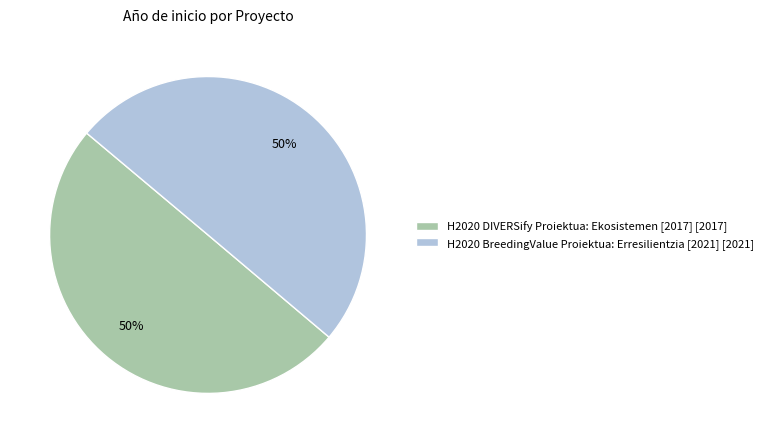

What is the ratio of the value at H2020 BreedingValue Proiektua: Erresilientzia [2021] to the value at H2020 DIVERSify Proiektua: Ekosistemen [2017]?

1.0